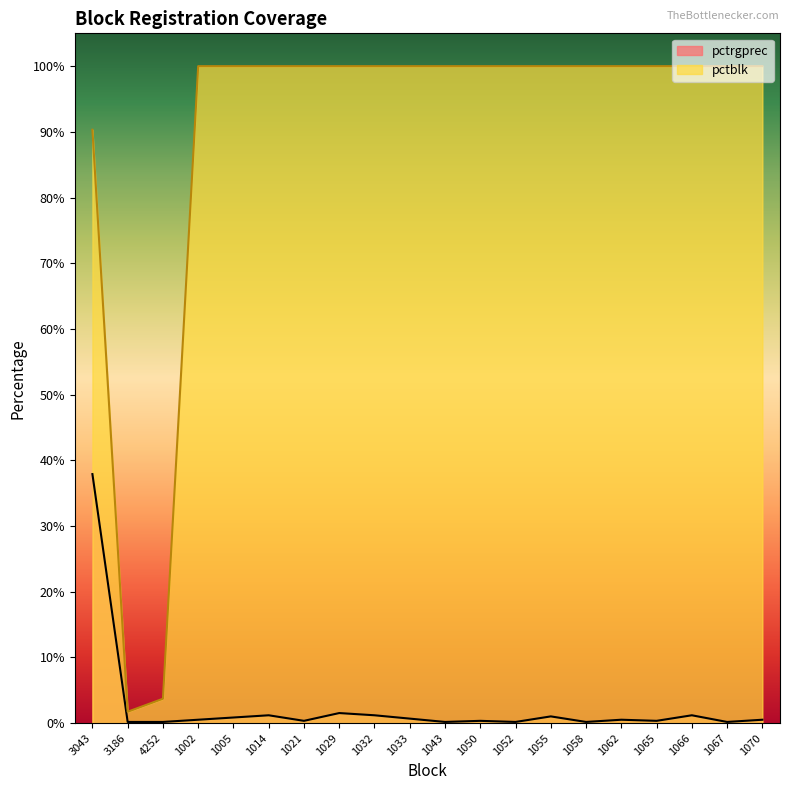

What is the value of the pctrgprec point at the 18th from the left?

1.2